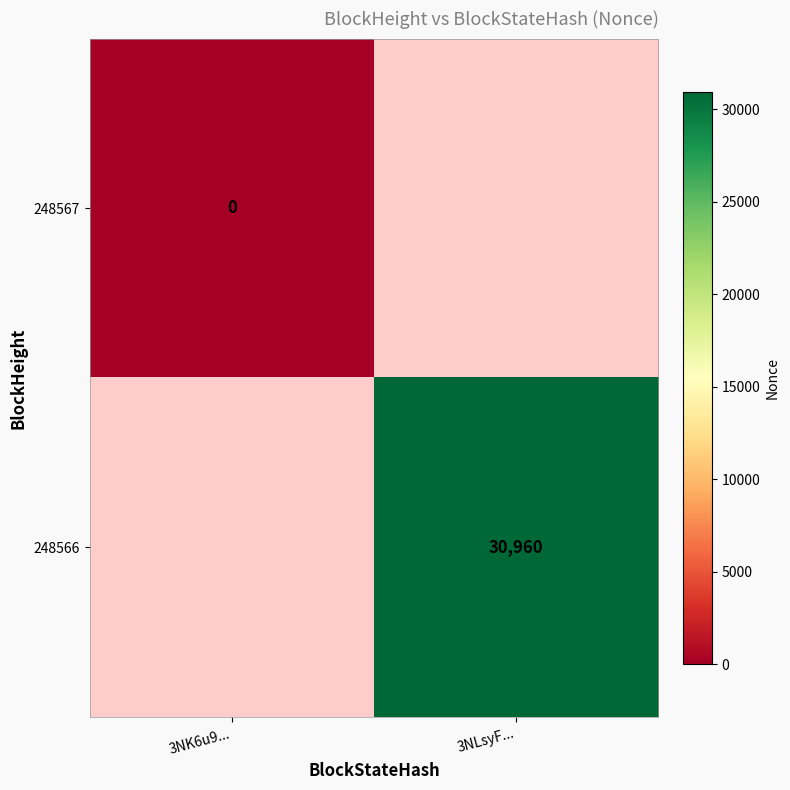

Is it true that 248566 equals 30960 at 3NLsyF...?

True